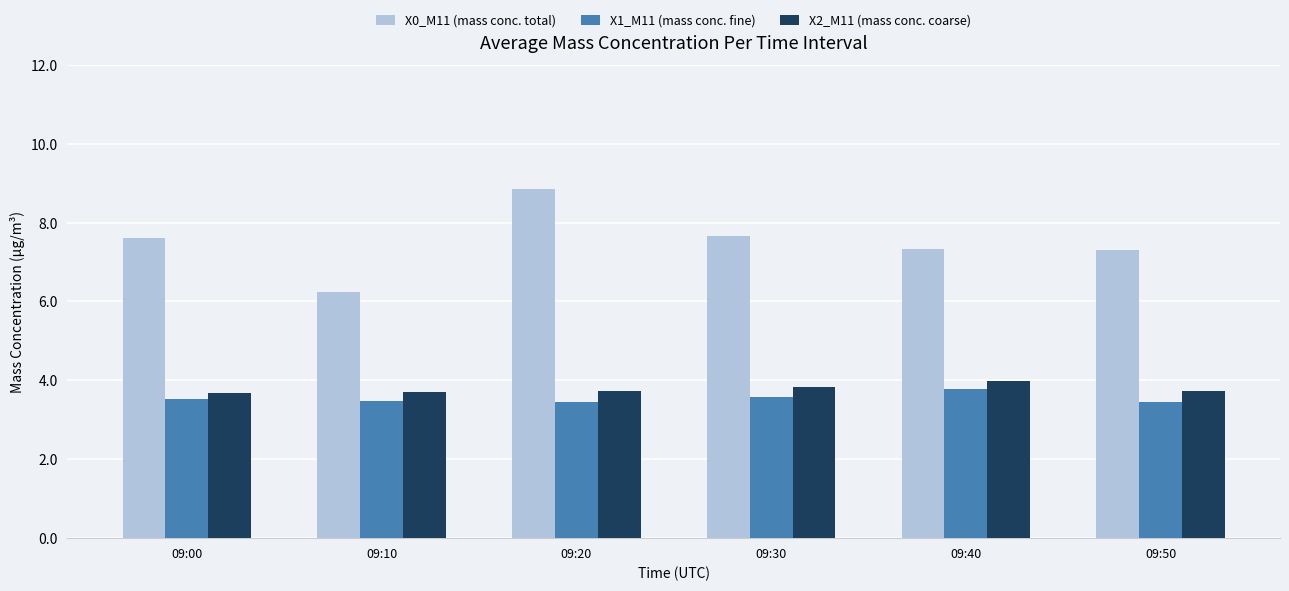

The value of X2_M11 (mass conc. coarse) at 09:30 is 3.8. True or false?

True